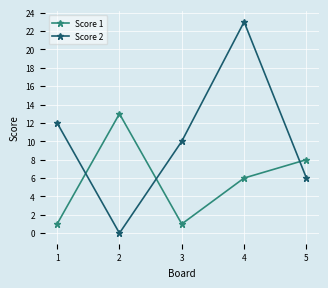

Reading right to left, what are all the values shown in this chart?

Score 1: 8	6	1	13	1
Score 2: 6	23	10	0	12